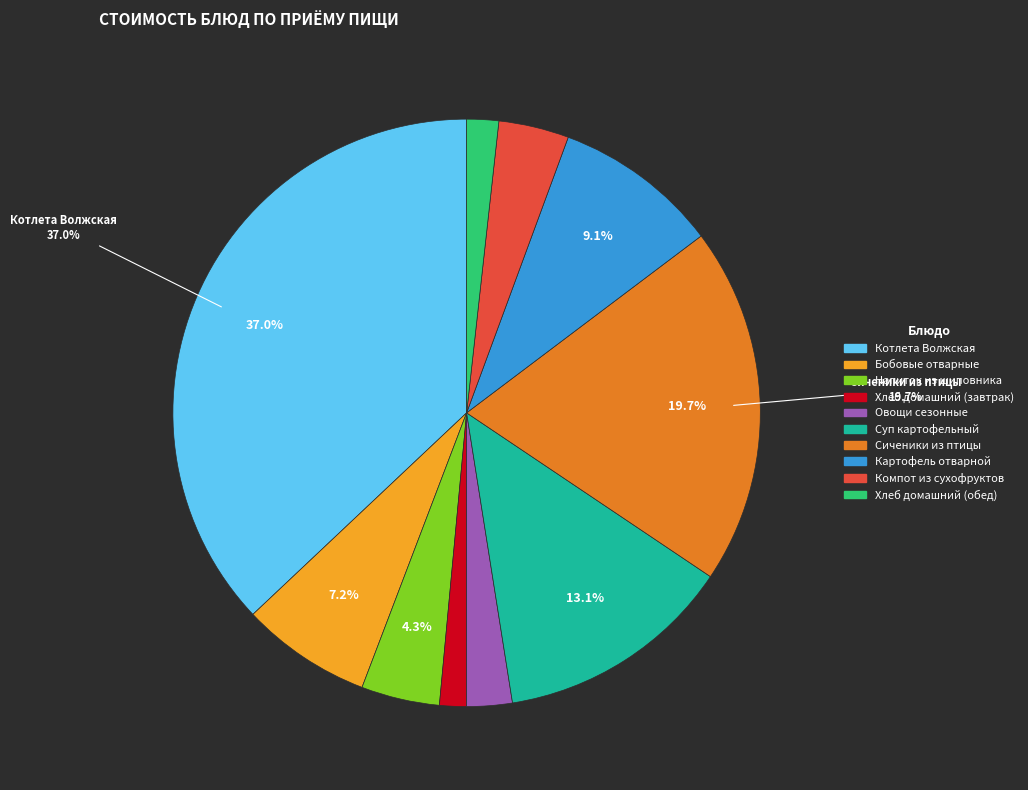

To the nearest percent, what percentage of the pie is Овощи сезонные?

2%